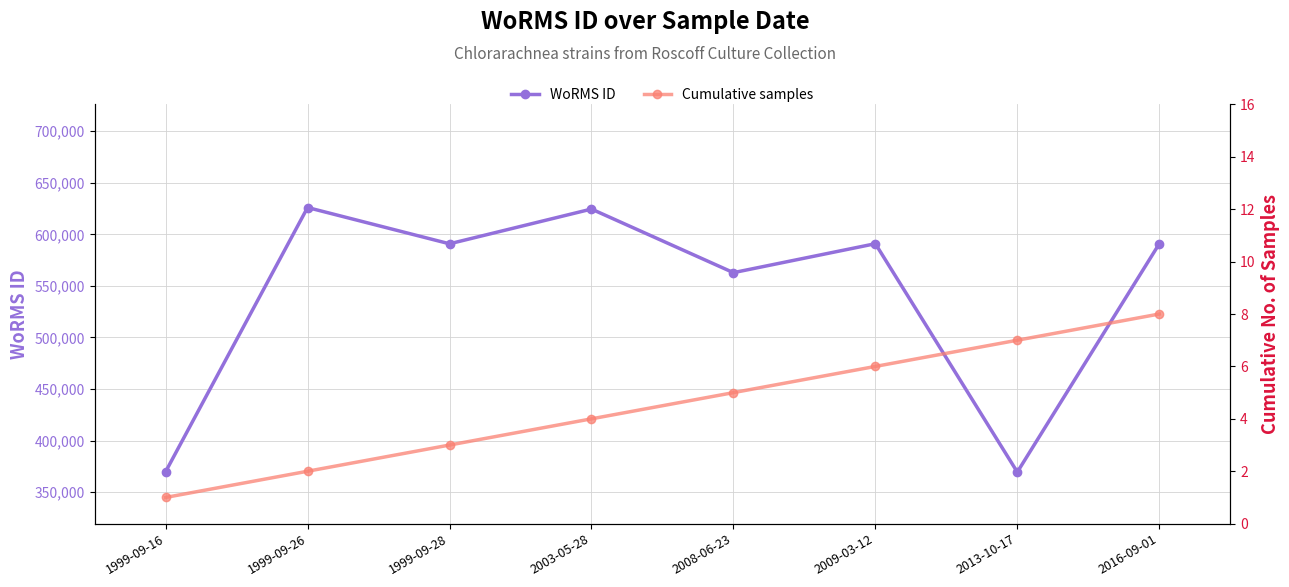

What are all the series names shown in the legend?

WoRMS ID, Cumulative samples